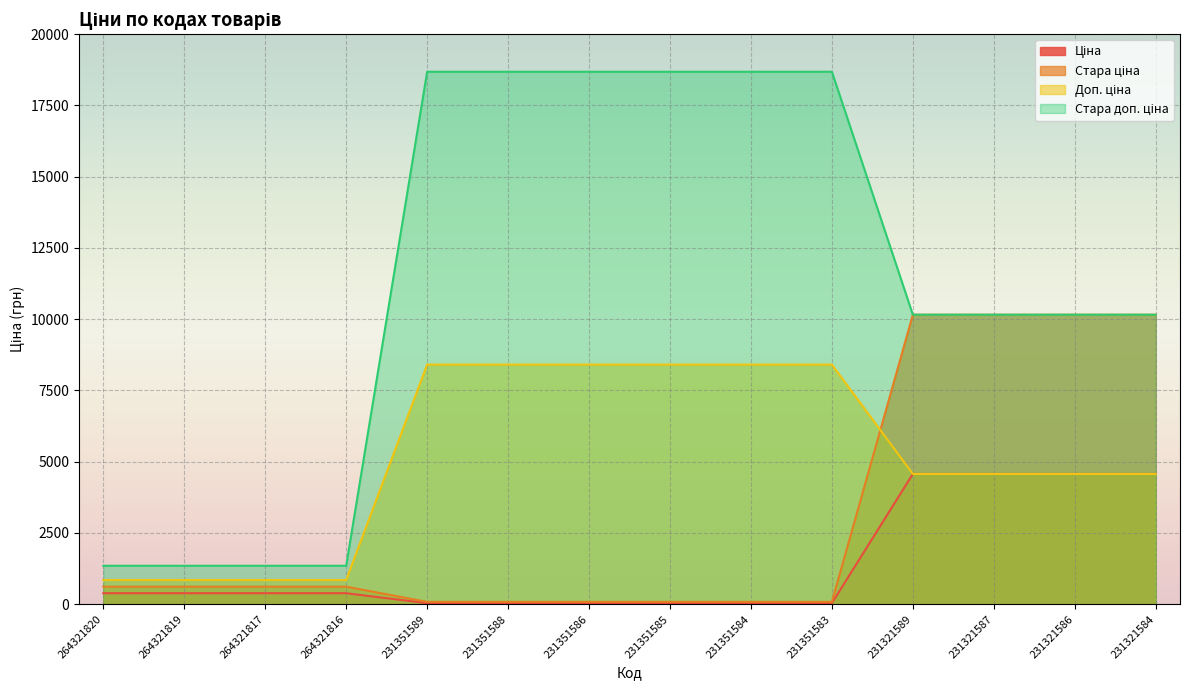

What are all the series names shown in the legend?

Ціна, Стара ціна, Доп. ціна, Стара доп. ціна